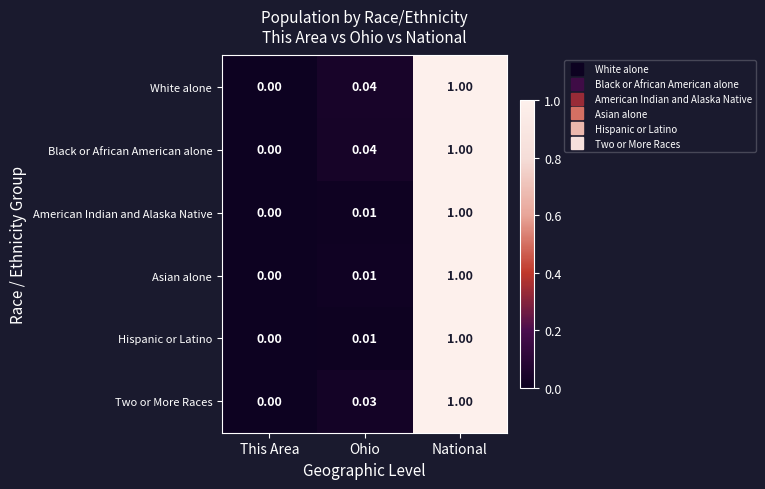

At which label is American Indian and Alaska Native closest to 0?

This Area